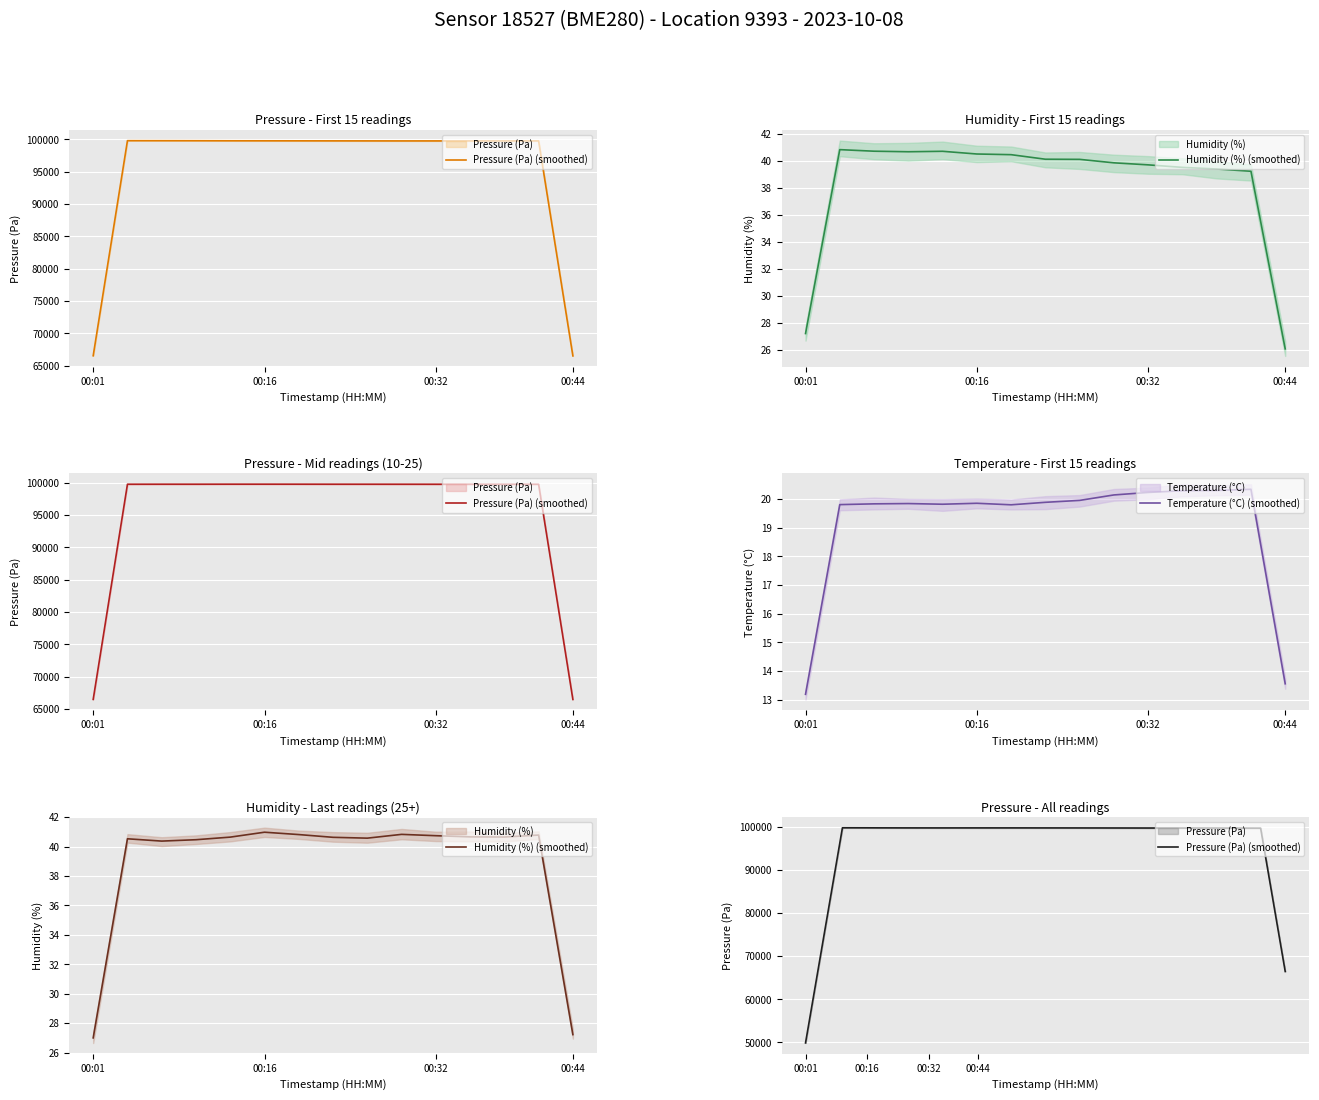

What is the approximate value of humidity at 18?

40.3